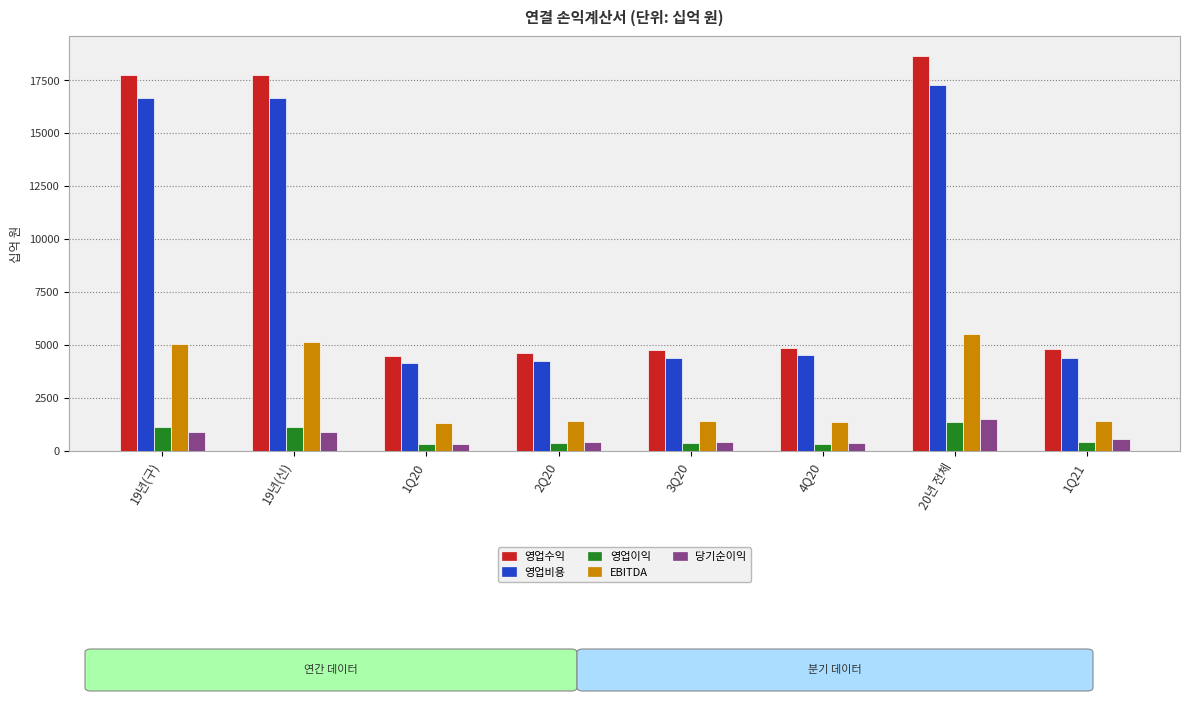

What is the total value across all series at 19년(신)?

41470.7